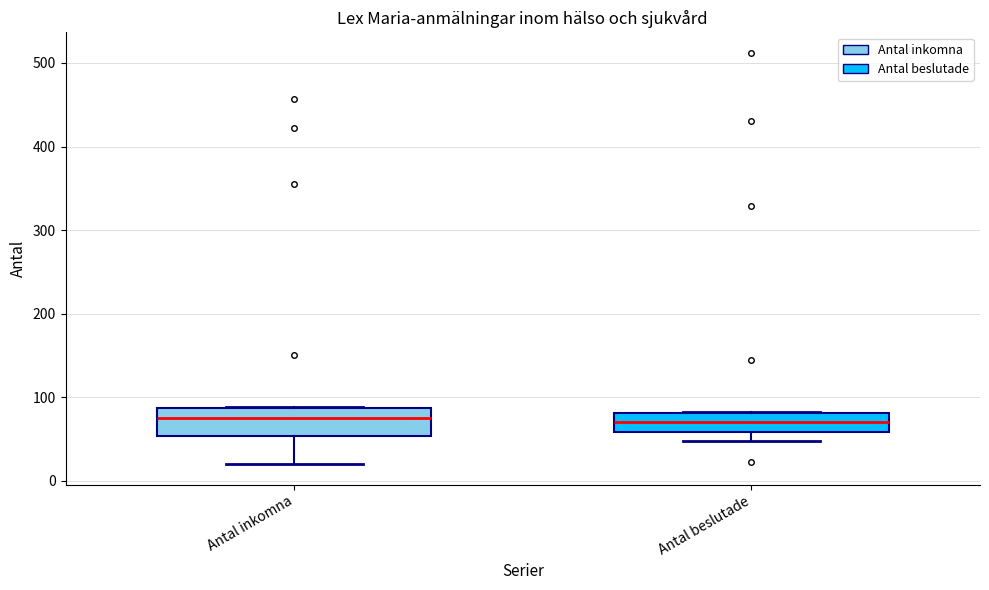

Reading left to right, transcribe this box plot: for each box, give where its median line is, the range the box spans, and where its two whiskers end, as read against the y-axis. The values are not printed on the chart, so give them approximately, as read against the axis.

Antal inkomna: median 80, box 50 to 90, whiskers 20 to 90
Antal beslutade: median 70, box 60 to 80, whiskers 50 to 80